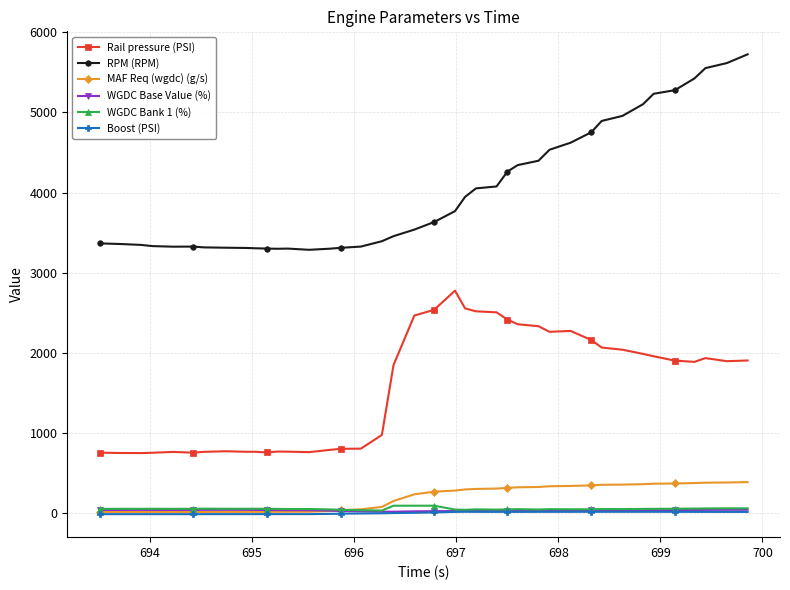

Which series has the largest range (max minus min)?

RPM (RPM)